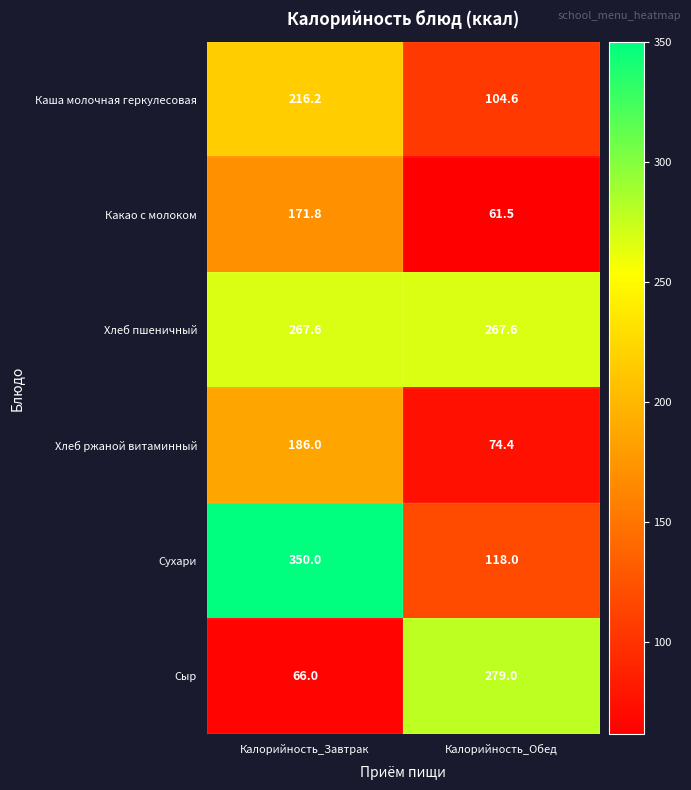

Reading right to left, what are all the values shown in this chart?

Каша молочная геркулесовая: 104.6	216.2
Какао с молоком: 61.5	171.8
Хлеб пшеничный: 267.6	267.6
Хлеб ржаной витаминный: 74.4	186.0
Сухари: 118.0	350.0
Сыр: 279.0	66.0